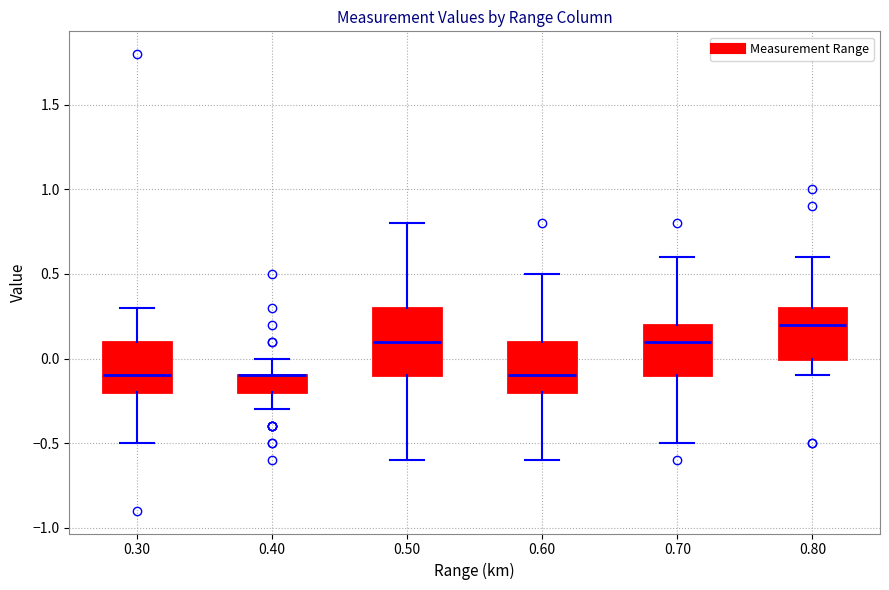

Reading left to right, read every box against the y-axis: the position of its median line, the range the box covers, and the ends of its whiskers. The values are not printed on the chart, so give them approximately, as read against the axis.

0.30: median -0.1, box -0.2 to 0.1, whiskers -0.5 to 0.3
0.40: median -0.1 (drawn on the box's upper edge), box -0.2 to -0.1, whiskers -0.3 to 0.0
0.50: median 0.1, box -0.1 to 0.3, whiskers -0.6 to 0.8
0.60: median -0.1, box -0.2 to 0.1, whiskers -0.6 to 0.5
0.70: median 0.1, box -0.1 to 0.2, whiskers -0.5 to 0.6
0.80: median 0.2, box 0.0 to 0.3, whiskers -0.1 to 0.6